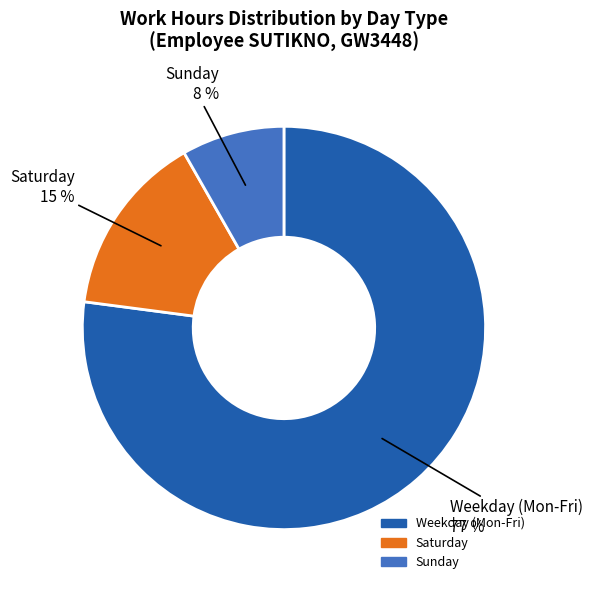

How many slices are in this pie chart?

3